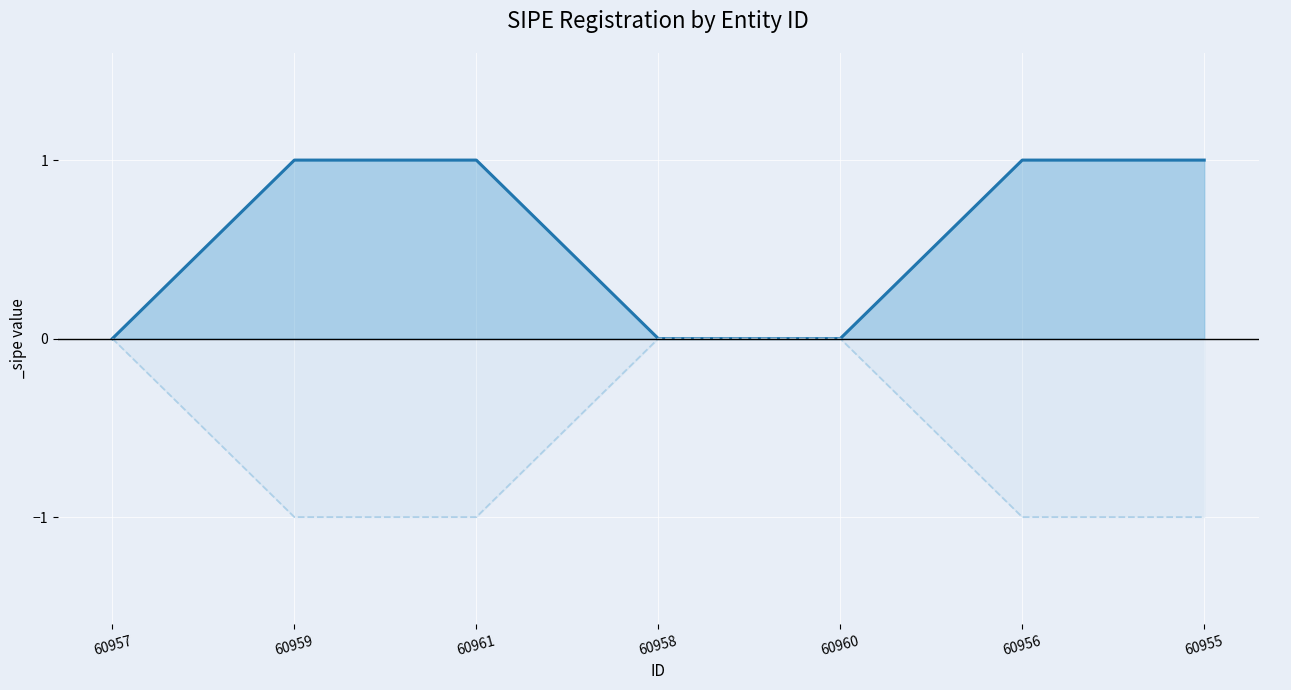

How many distinct data groups are displayed?

1